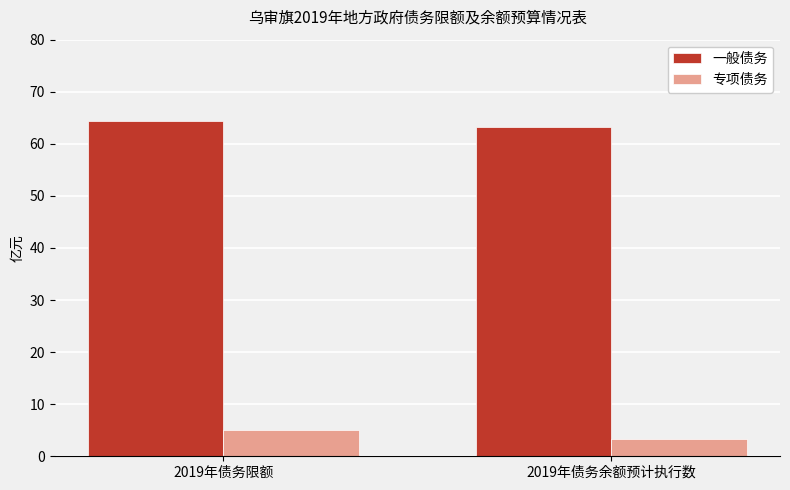

What is the highest value of the 一般债务 series?

64.4